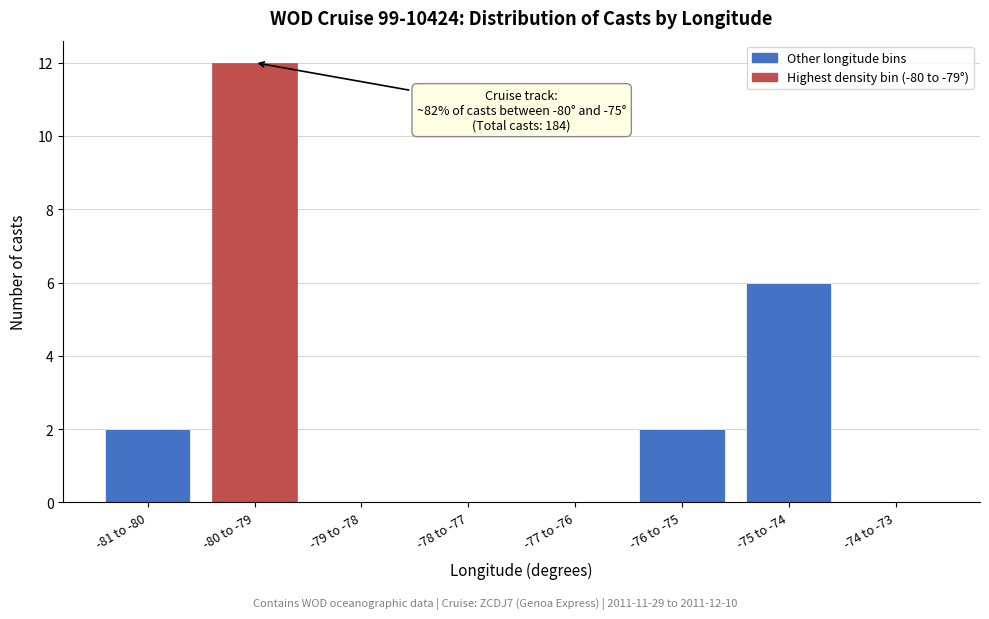

Reading left to right, list all the values displayed in this chart.

-81 to -80=2	-80 to -79=12	-79 to -78=0	-78 to -77=0	-77 to -76=0	-76 to -75=2	-75 to -74=6	-74 to -73=0